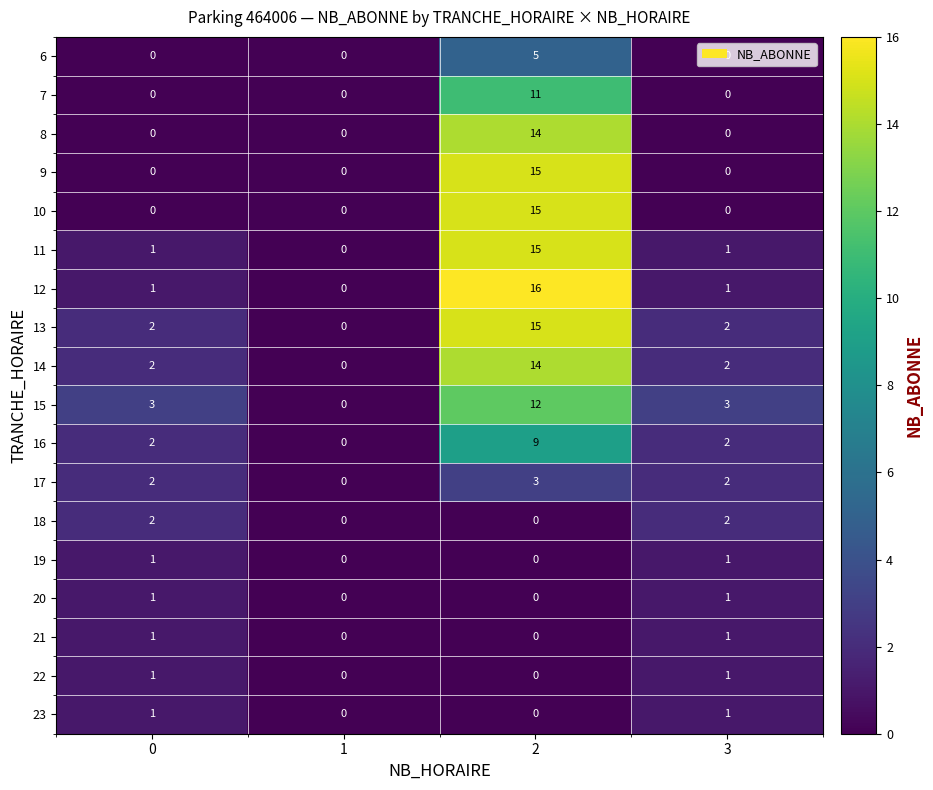

The value of 13 at 0 is 1. True or false?

False